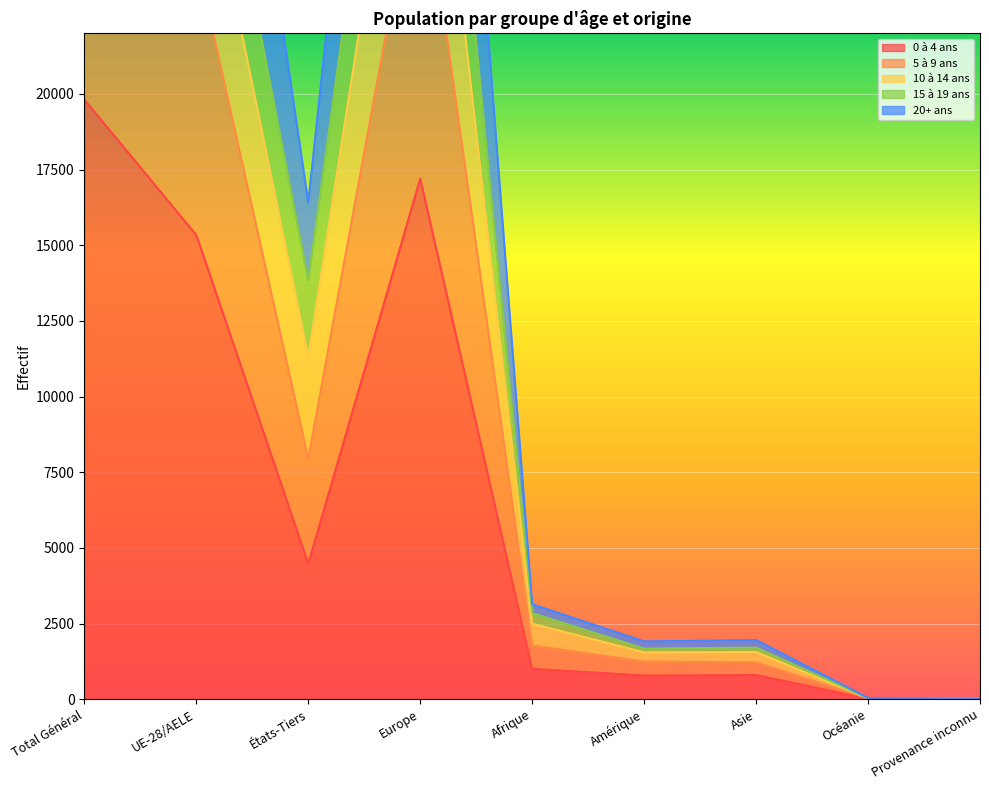

Which has a higher value, Amérique or UE-28/AELE?

UE-28/AELE